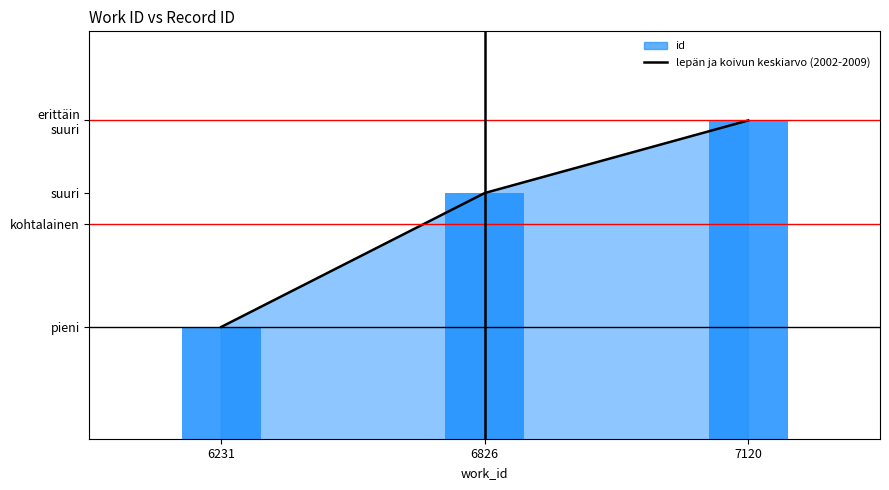

What is the approximate value at 6826, to the nearest 100?

18300